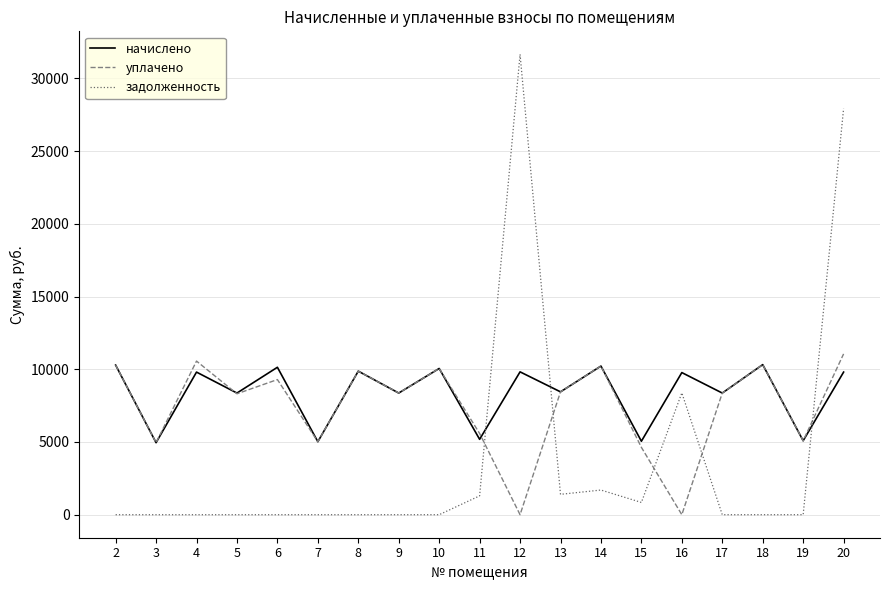

At how many categories does at least one series exceed 13989?

2